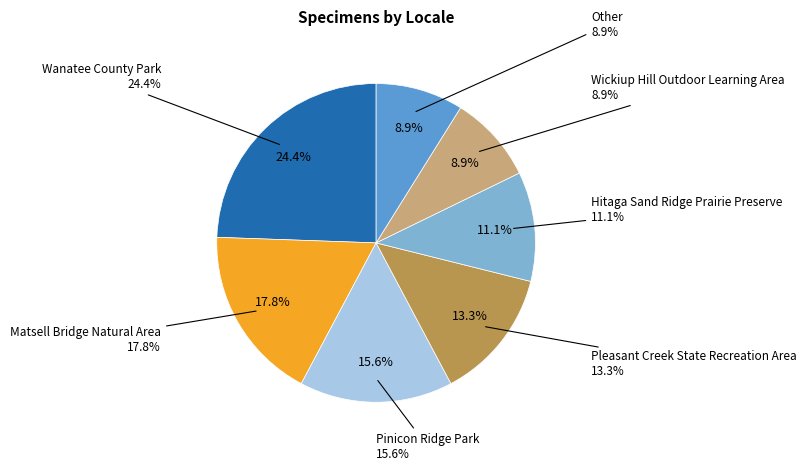

Is it true that Other is 15% of the pie?

False